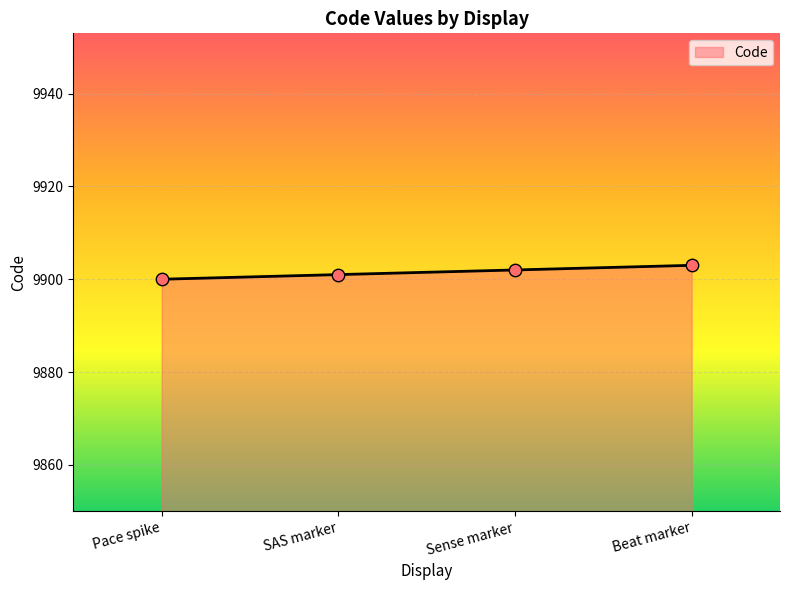

Approximately how many times larger is the value at Pace spike compared to SAS marker?

1.0